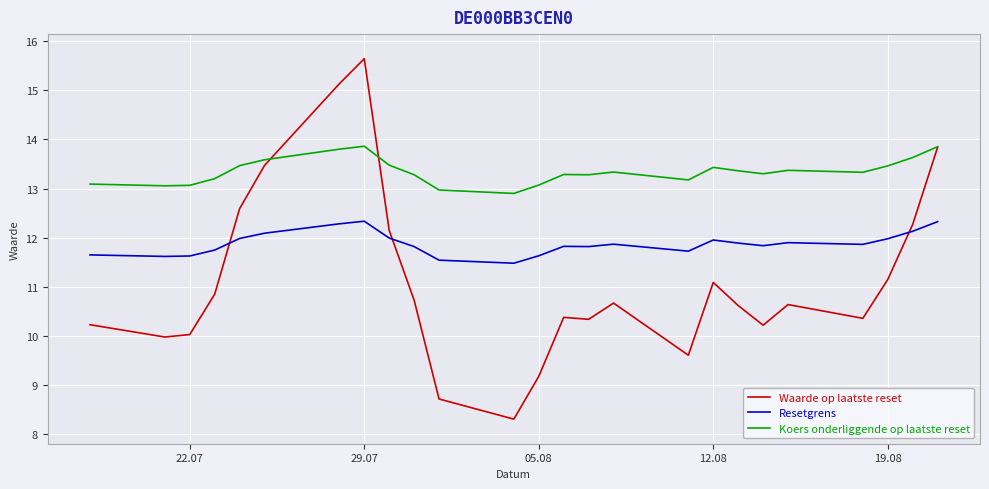

What is the maximum value shown in the chart?

15.6